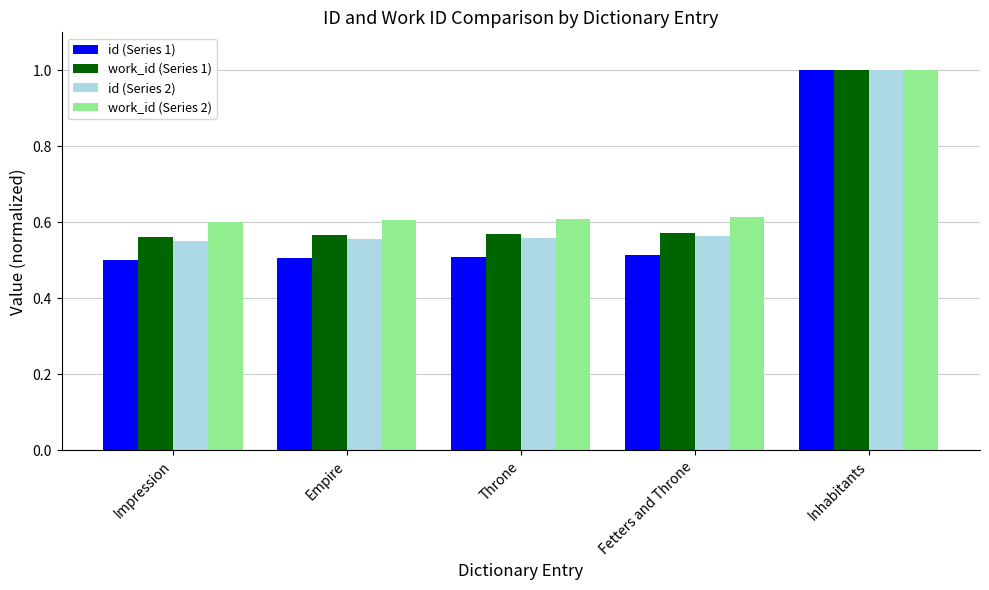

Is it true that work_id (Series 1) equals 0.8 at Fetters and Throne?

False